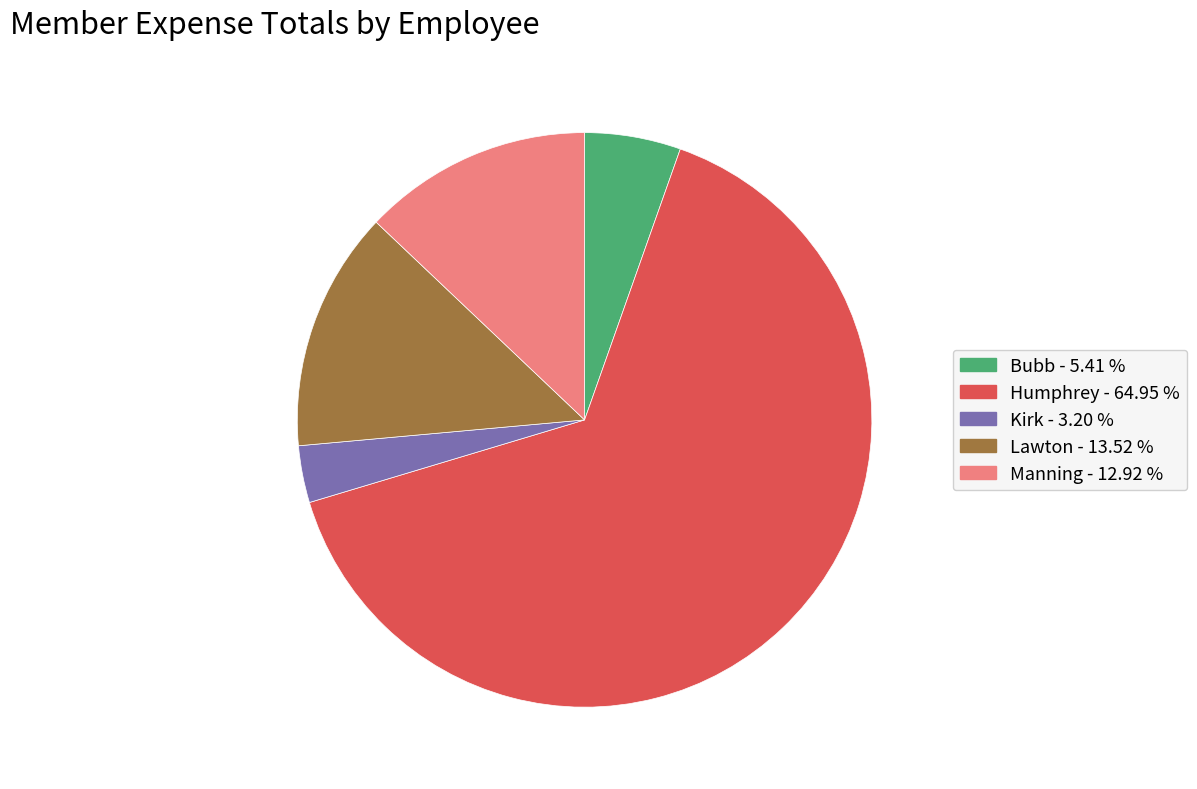

Which has a higher value, Humphrey or Kirk?

Humphrey